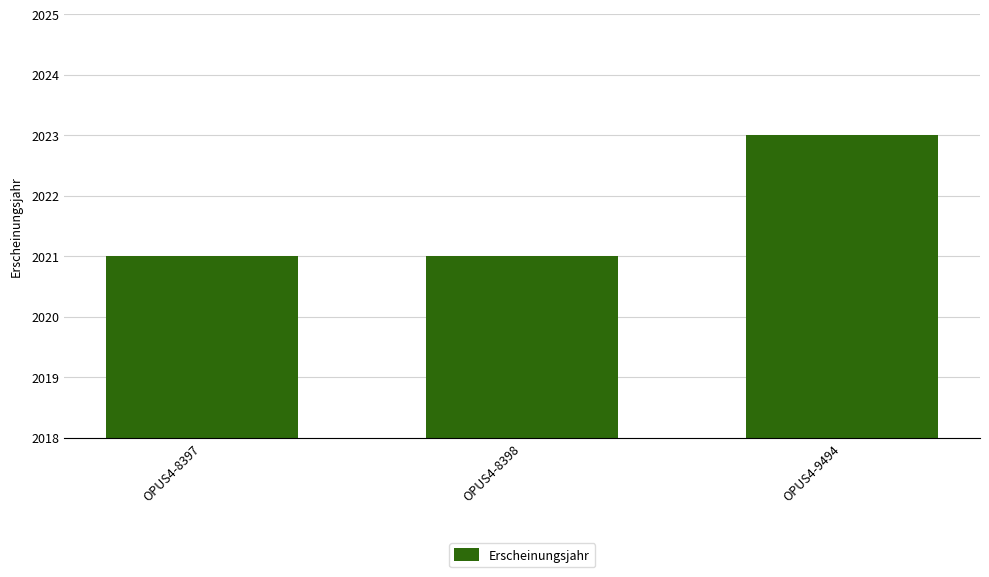

What is the value of the 2nd bar from the left?

2021